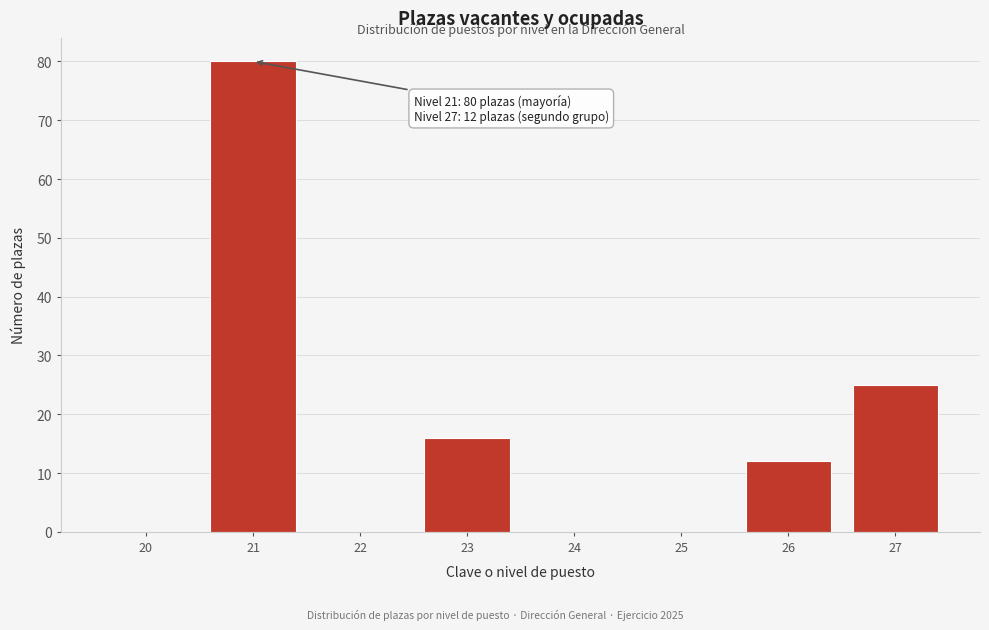

Reading left to right, what are all the values shown in this chart?

20=0	21=80	22=0	23=16	24=0	25=0	26=12	27=25